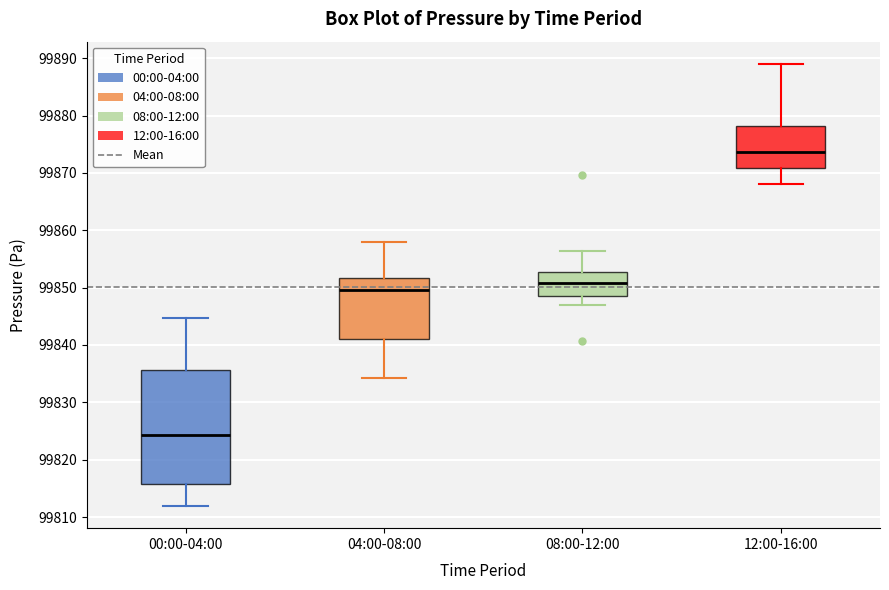

Which box is the tallest, from its lower edge to its upper edge?

00:00-04:00